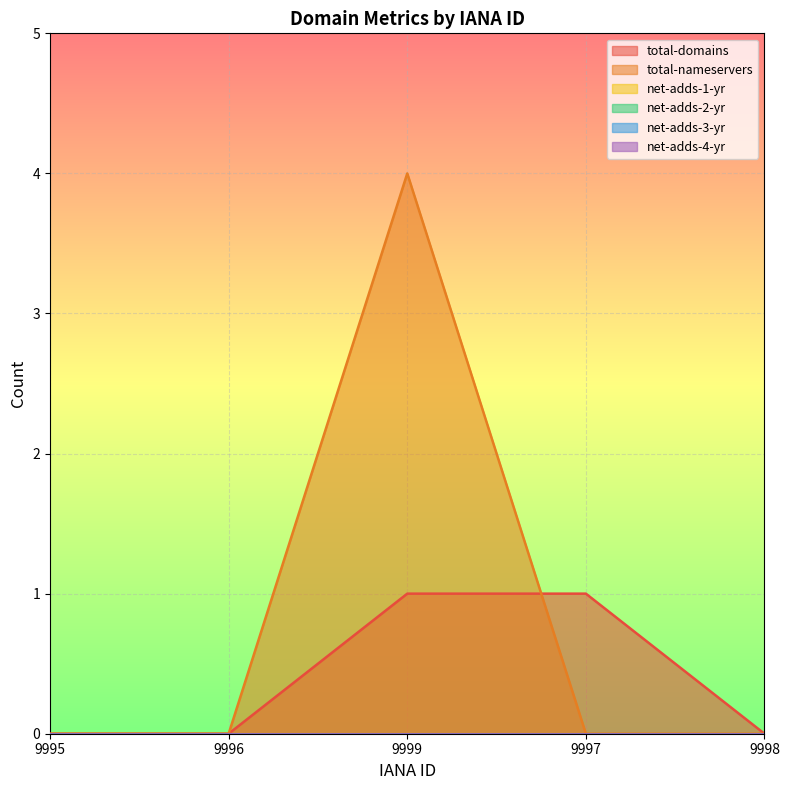

Reading left to right, extract all data points from this chart.

total-domains: 9995=0	9996=0	9999=1	9997=1	9998=0
total-nameservers: 9995=0	9996=0	9999=4	9997=0	9998=0
net-adds-1-yr: 9995=0	9996=0	9999=0	9997=0	9998=0
net-adds-2-yr: 9995=0	9996=0	9999=0	9997=0	9998=0
net-adds-3-yr: 9995=0	9996=0	9999=0	9997=0	9998=0
net-adds-4-yr: 9995=0	9996=0	9999=0	9997=0	9998=0